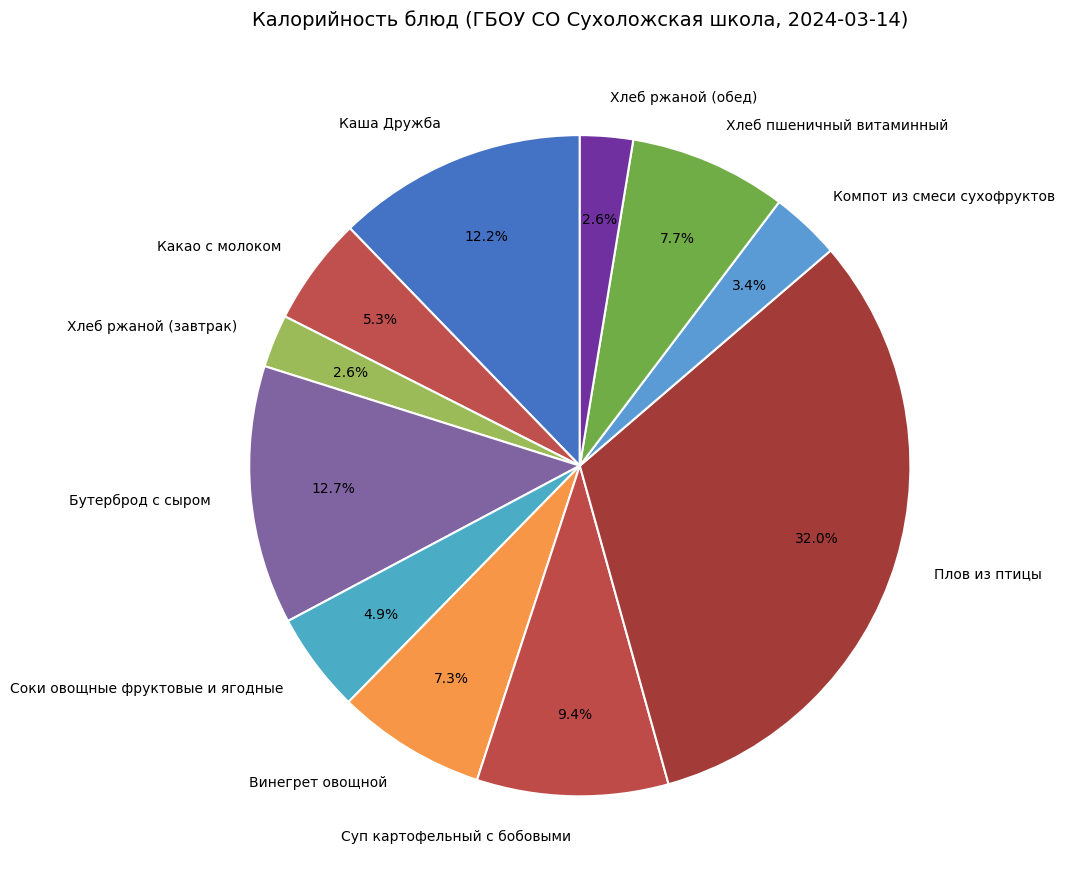

Combined, what portion of the pie is Винегрет овощной and Хлеб ржаной (завтрак)?

9.9%